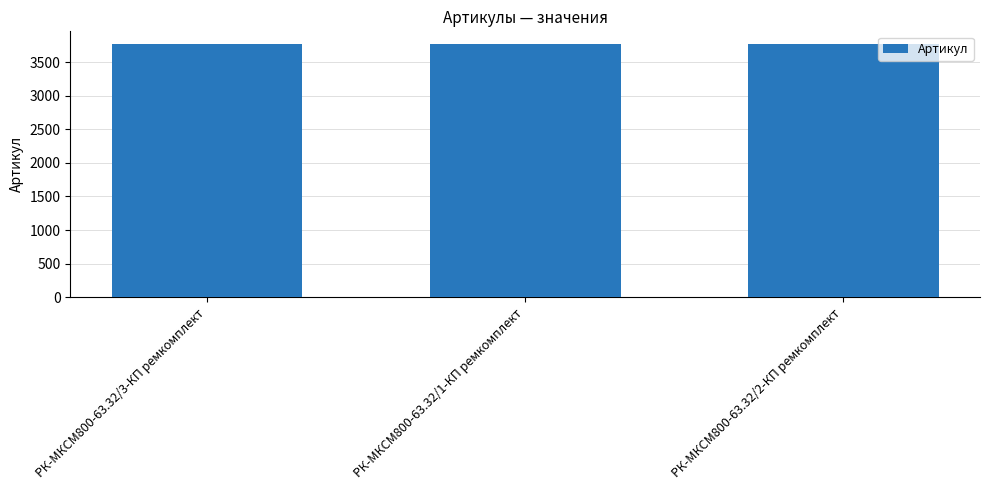

What is the label of the 3rd bar from the left?

РК-МКСМ800-63.32/2-КП ремкомплект